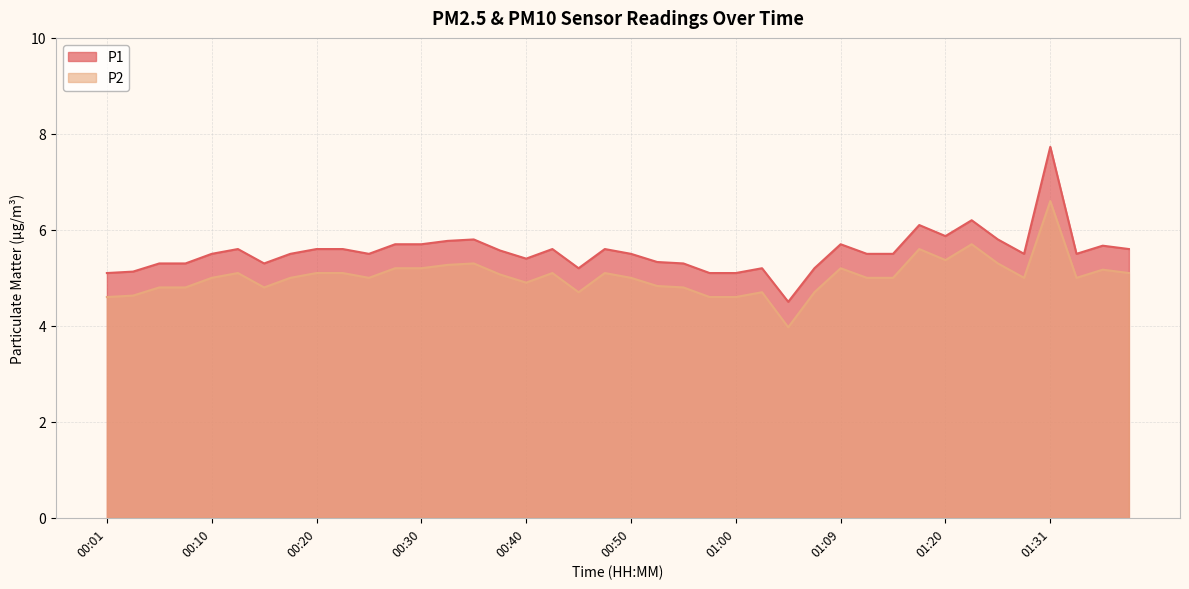

The value of P1 at 01:31 is 7.7. True or false?

True